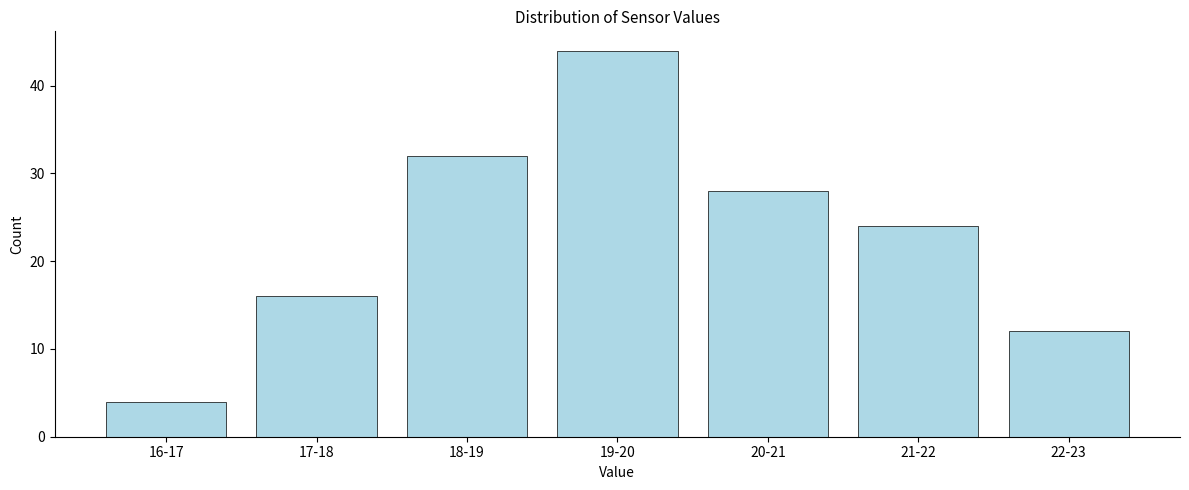

Reading left to right, what are all the values shown in this chart?

4	16	32	44	28	24	12